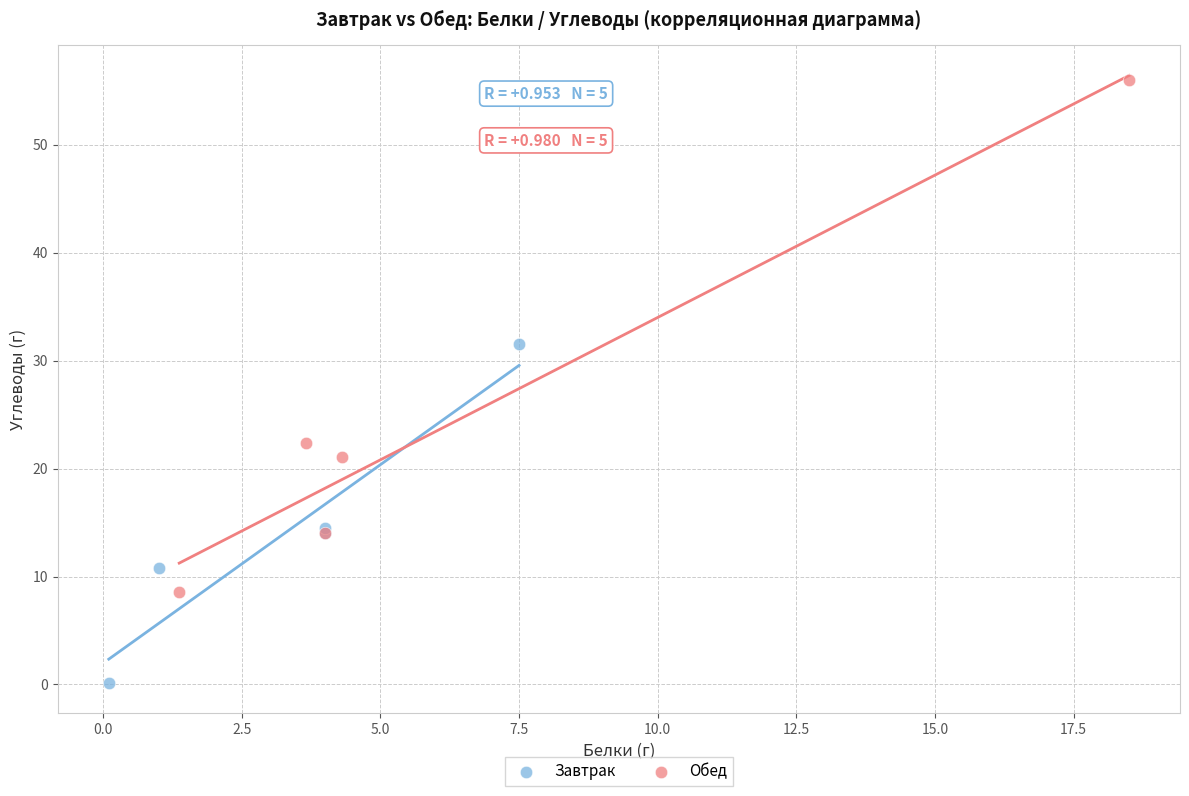

Which series has the largest Y range (max minus min)?

Обед